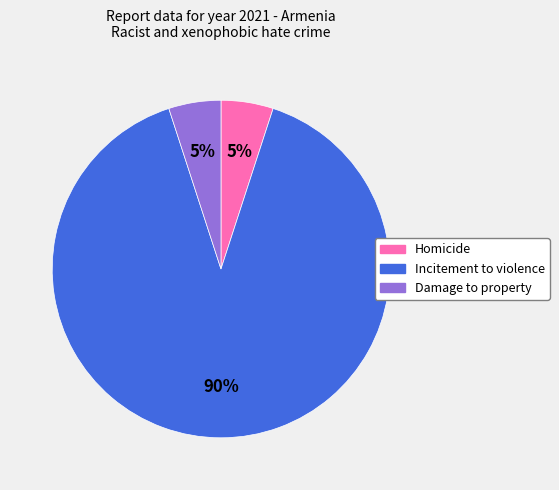

What is the largest slice in the pie chart?

Incitement to violence